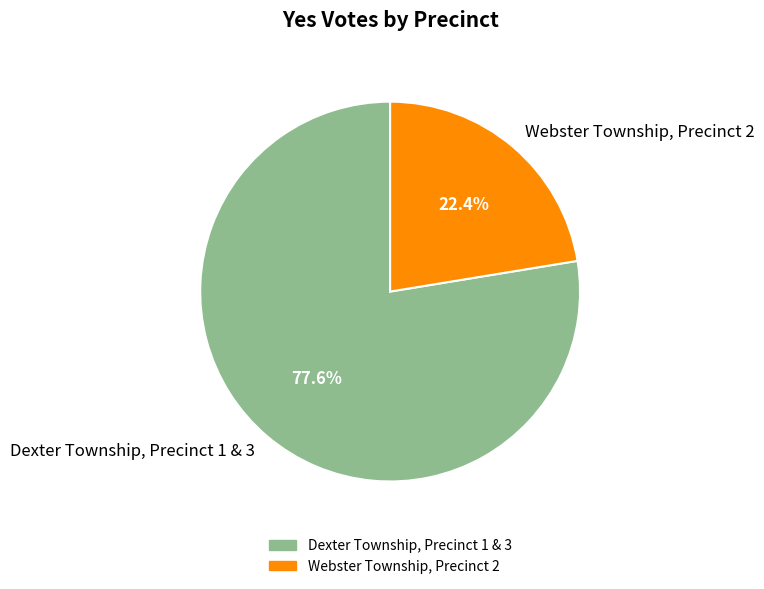

How many segments does this pie chart have?

2